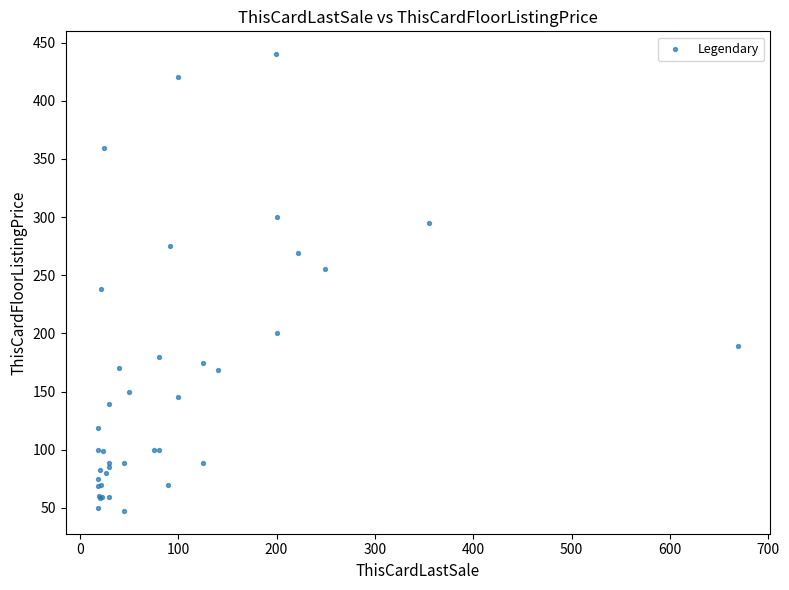

What Y value in the scatter plot is closest to 243?

237.8